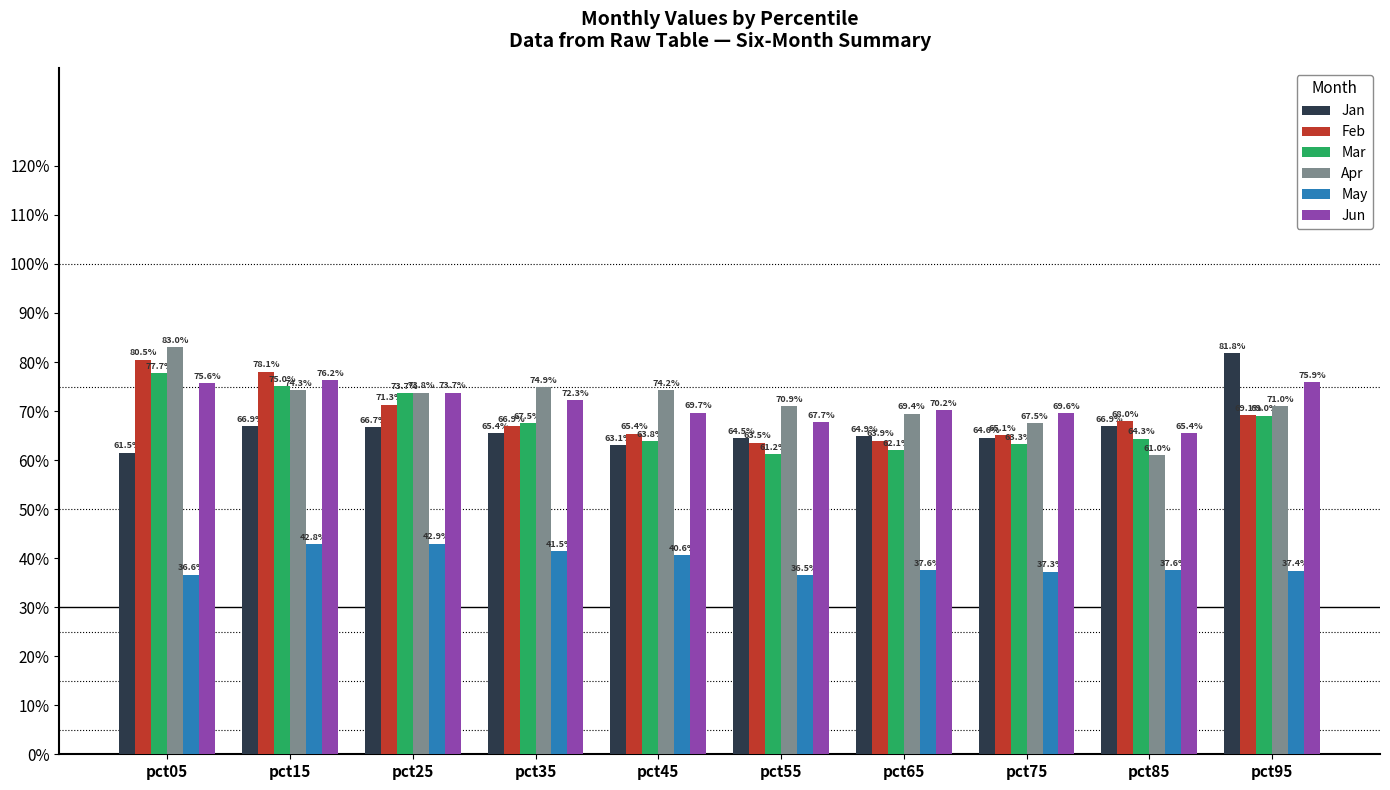

What is the sum of all Jun values?

7.2